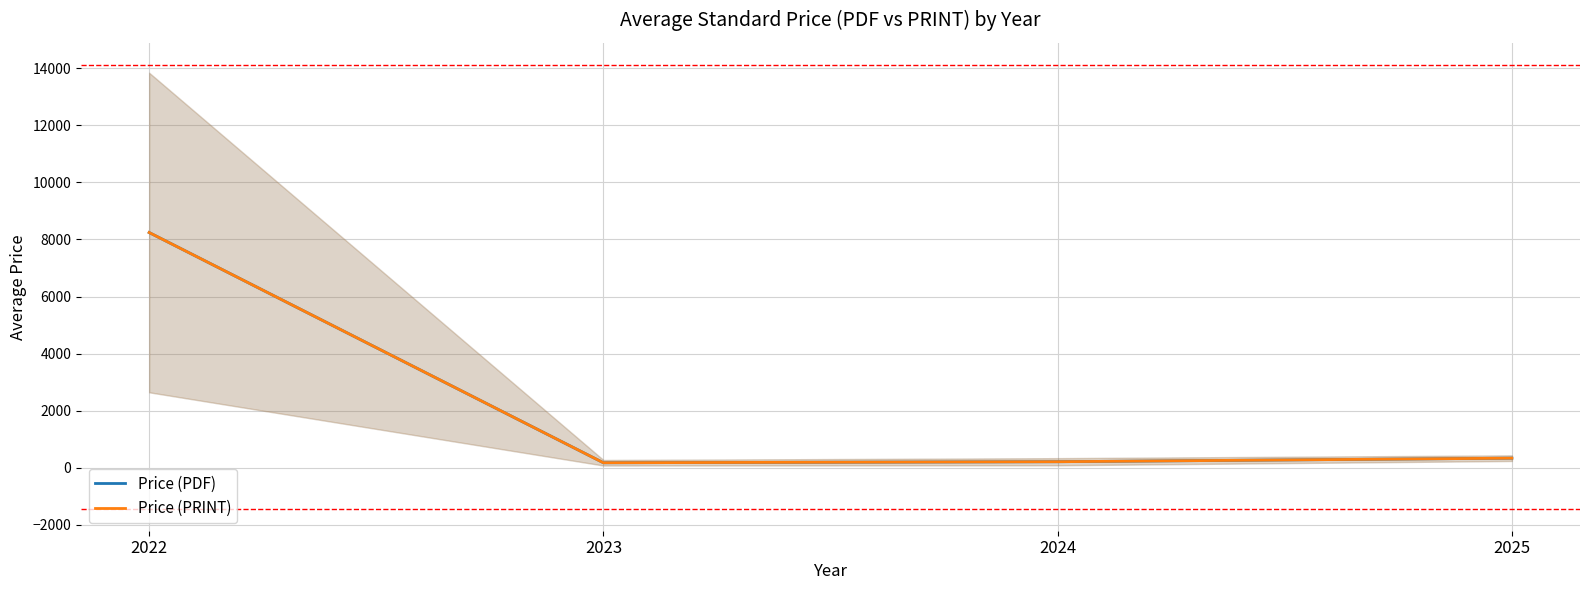

How many lines are shown in the chart?

2